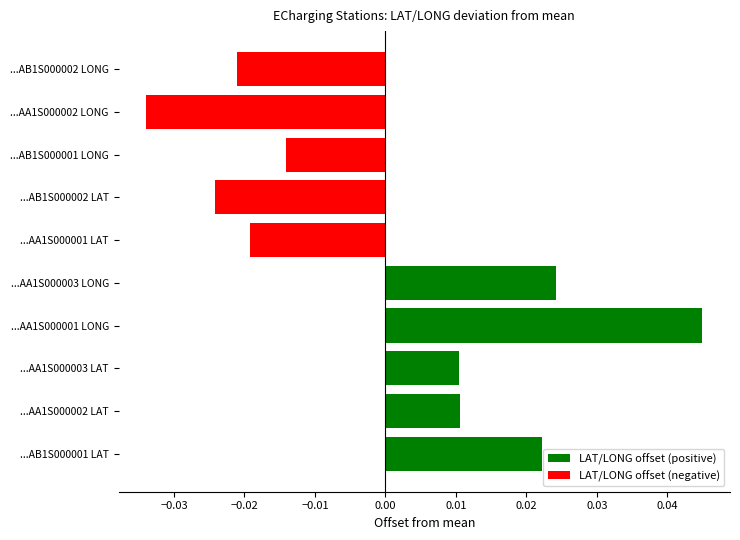

What are all the series names shown in the legend?

LAT/LONG offset (positive), LAT/LONG offset (negative)